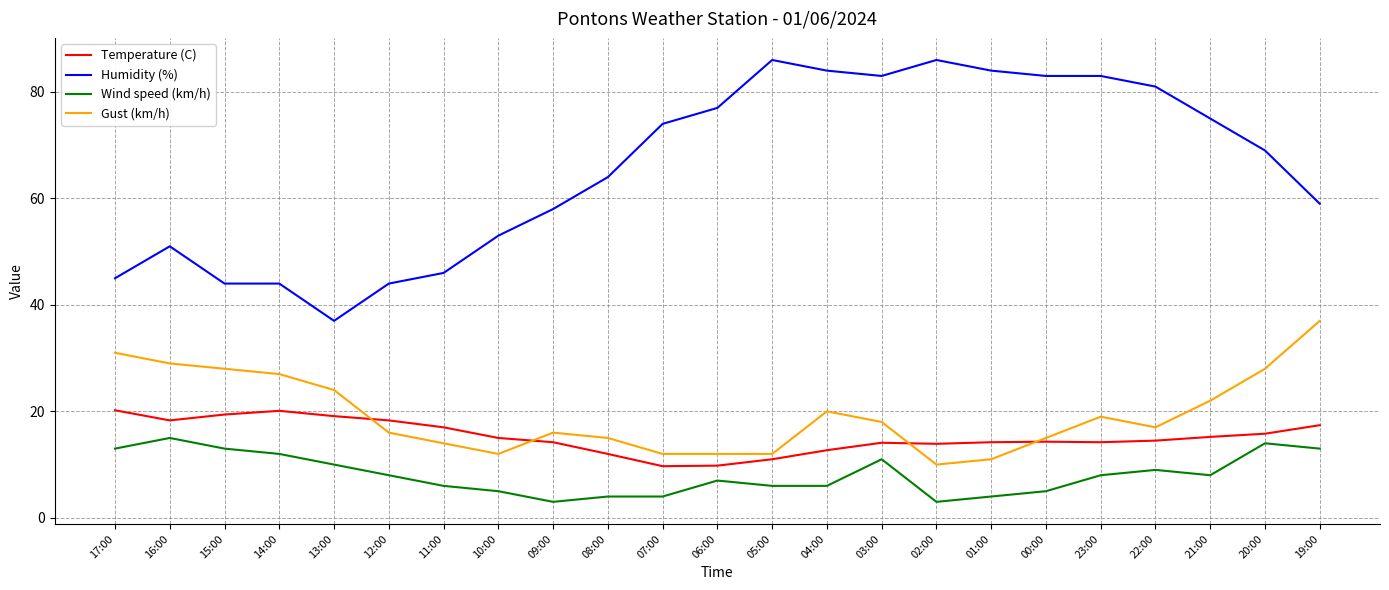

True or false: Humidity (%) and Temperature (C) cross at least once.

False